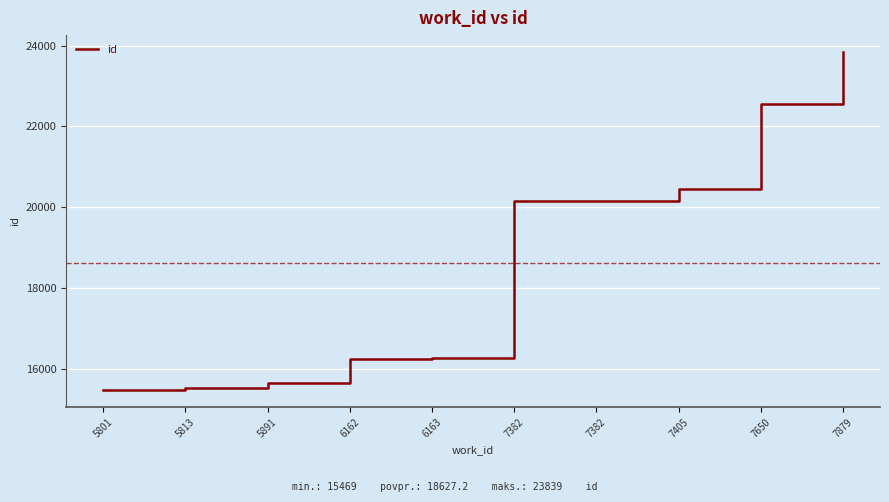

Does the chart display data point markers on the line(s)?

No